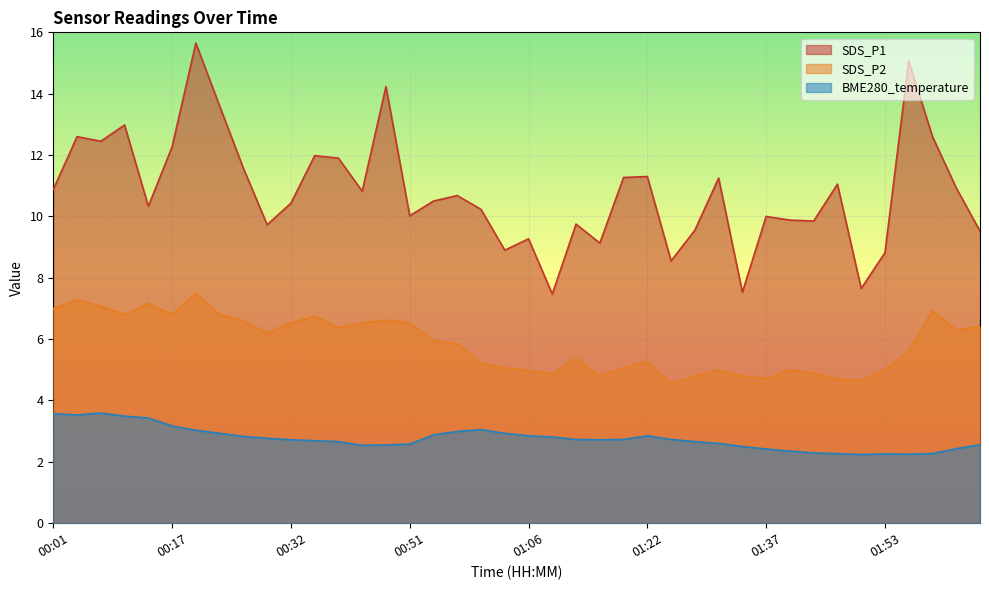

Between 00:23 and 01:19, which series saw the biggest shift?

SDS_P1